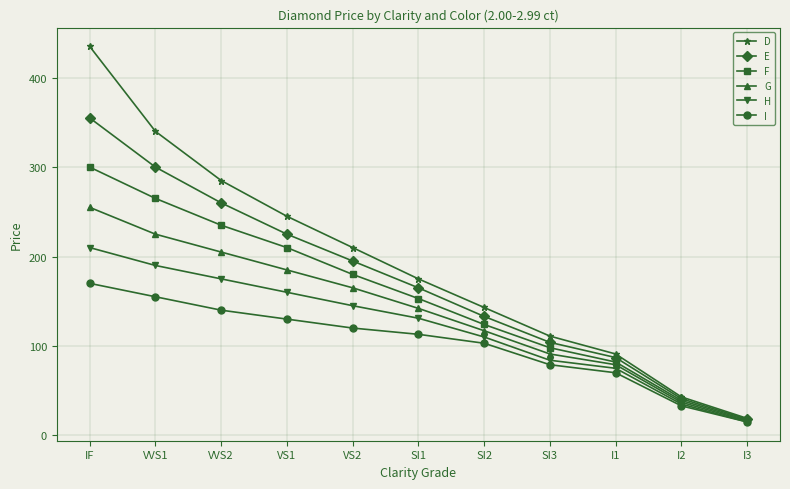

Reading left to right, list all the values displayed in this chart.

D: 435	340	285	245	210	175	143	111	91	43	19
E: 355	300	260	225	195	165	133	104	87	41	18
F: 300	265	235	210	180	153	124	98	82	39	17
G: 255	225	205	185	165	142	117	91	79	37	16
H: 210	190	175	160	145	131	110	84	75	35	15
I: 170	155	140	130	120	113	103	79	70	33	15